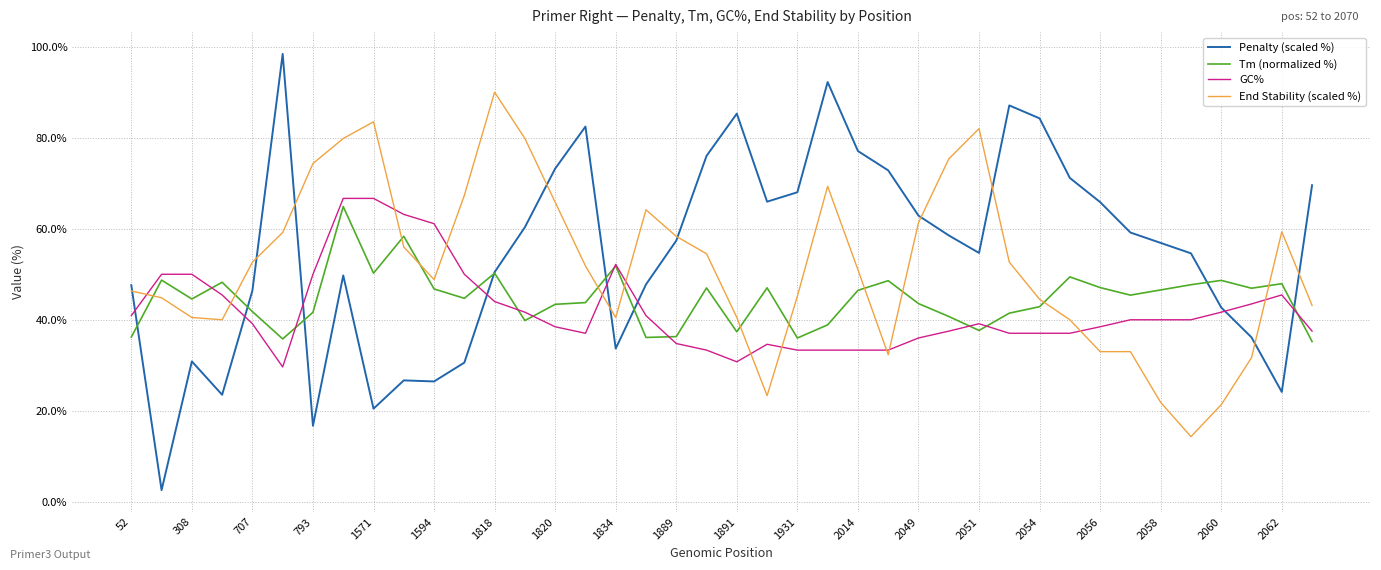

How many times do End Stability (scaled %) and Tm (normalized %) cross each other?

12